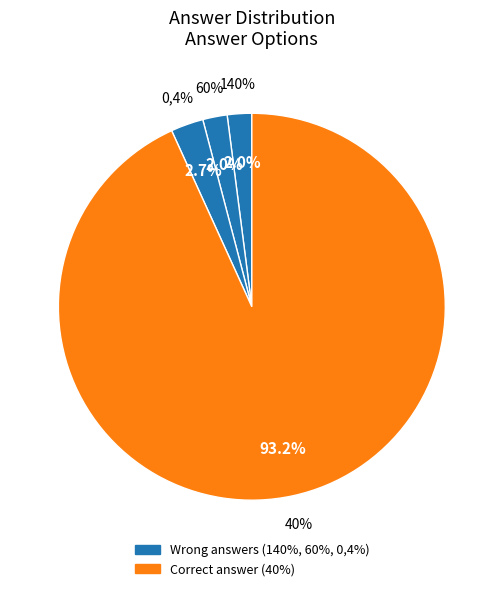

How many slices are in this pie chart?

4